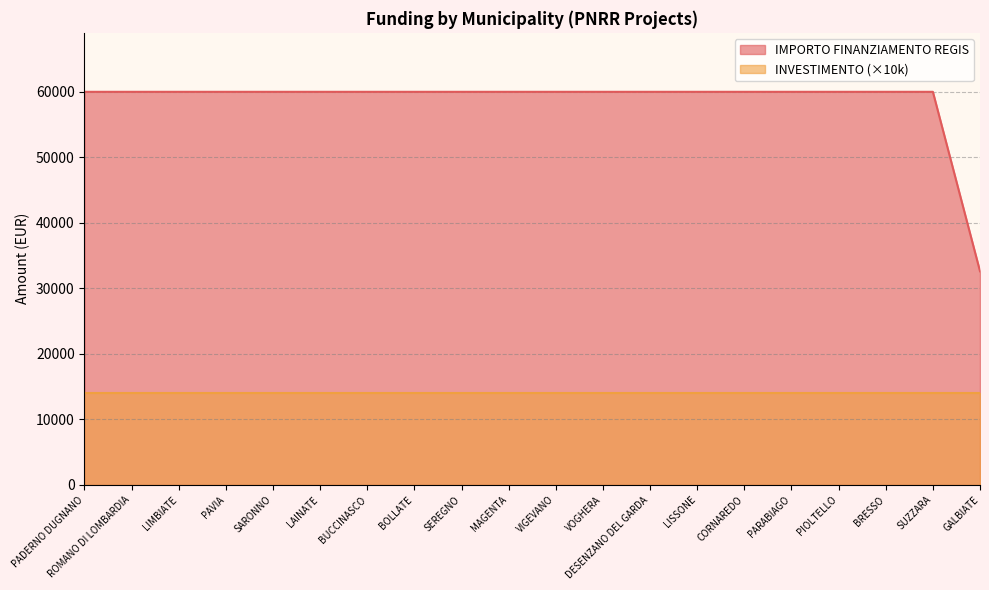

What is the minimum value shown in the chart?

14000